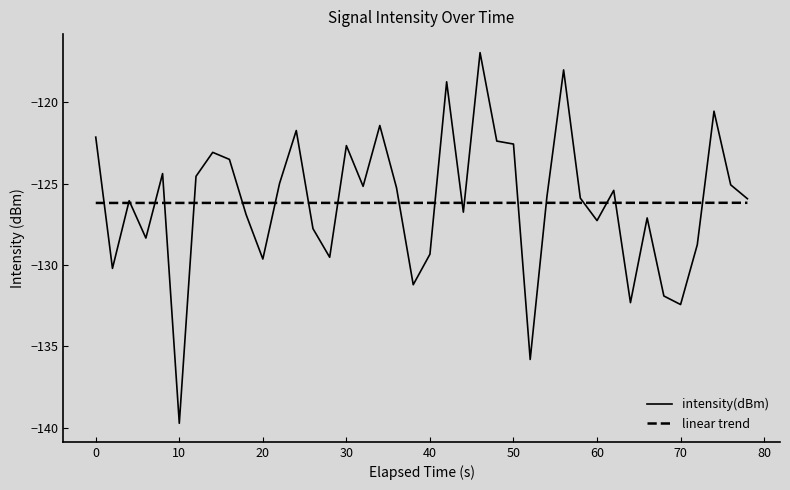

What is the greatest value displayed?

-117.0